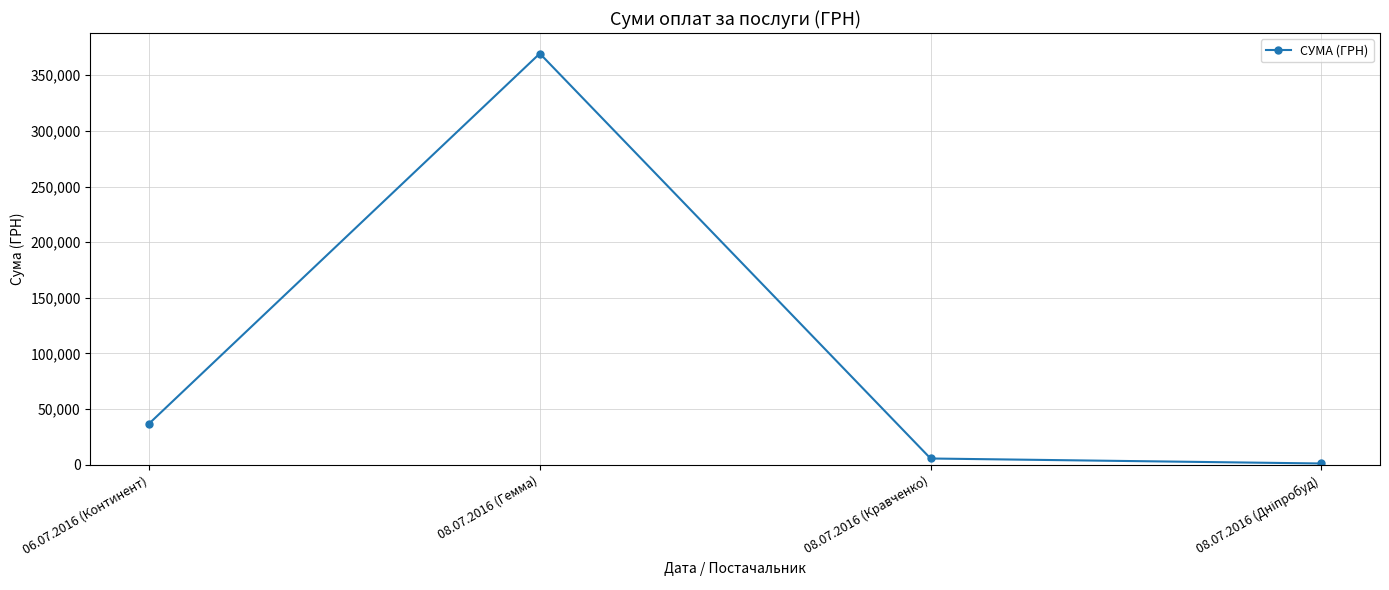

What is the difference between the maximum and minimum values?

368410.2